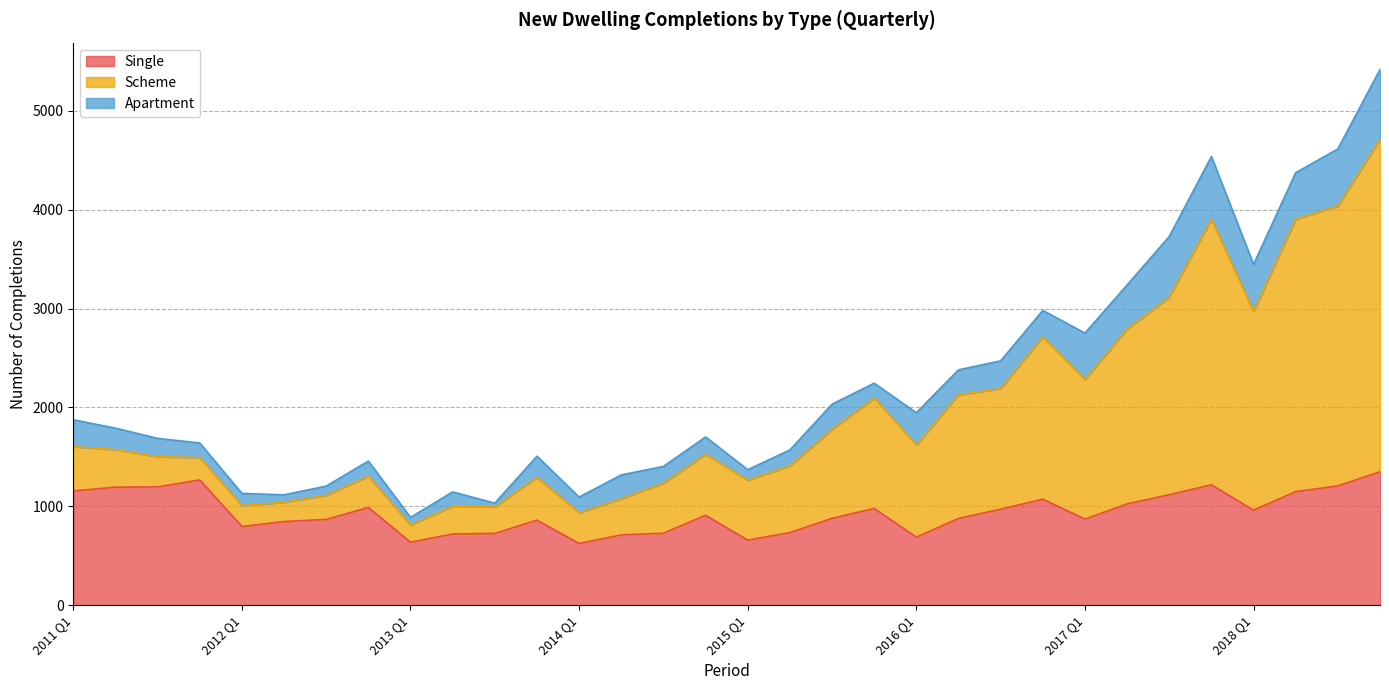

What is the average value of the Single series?

938